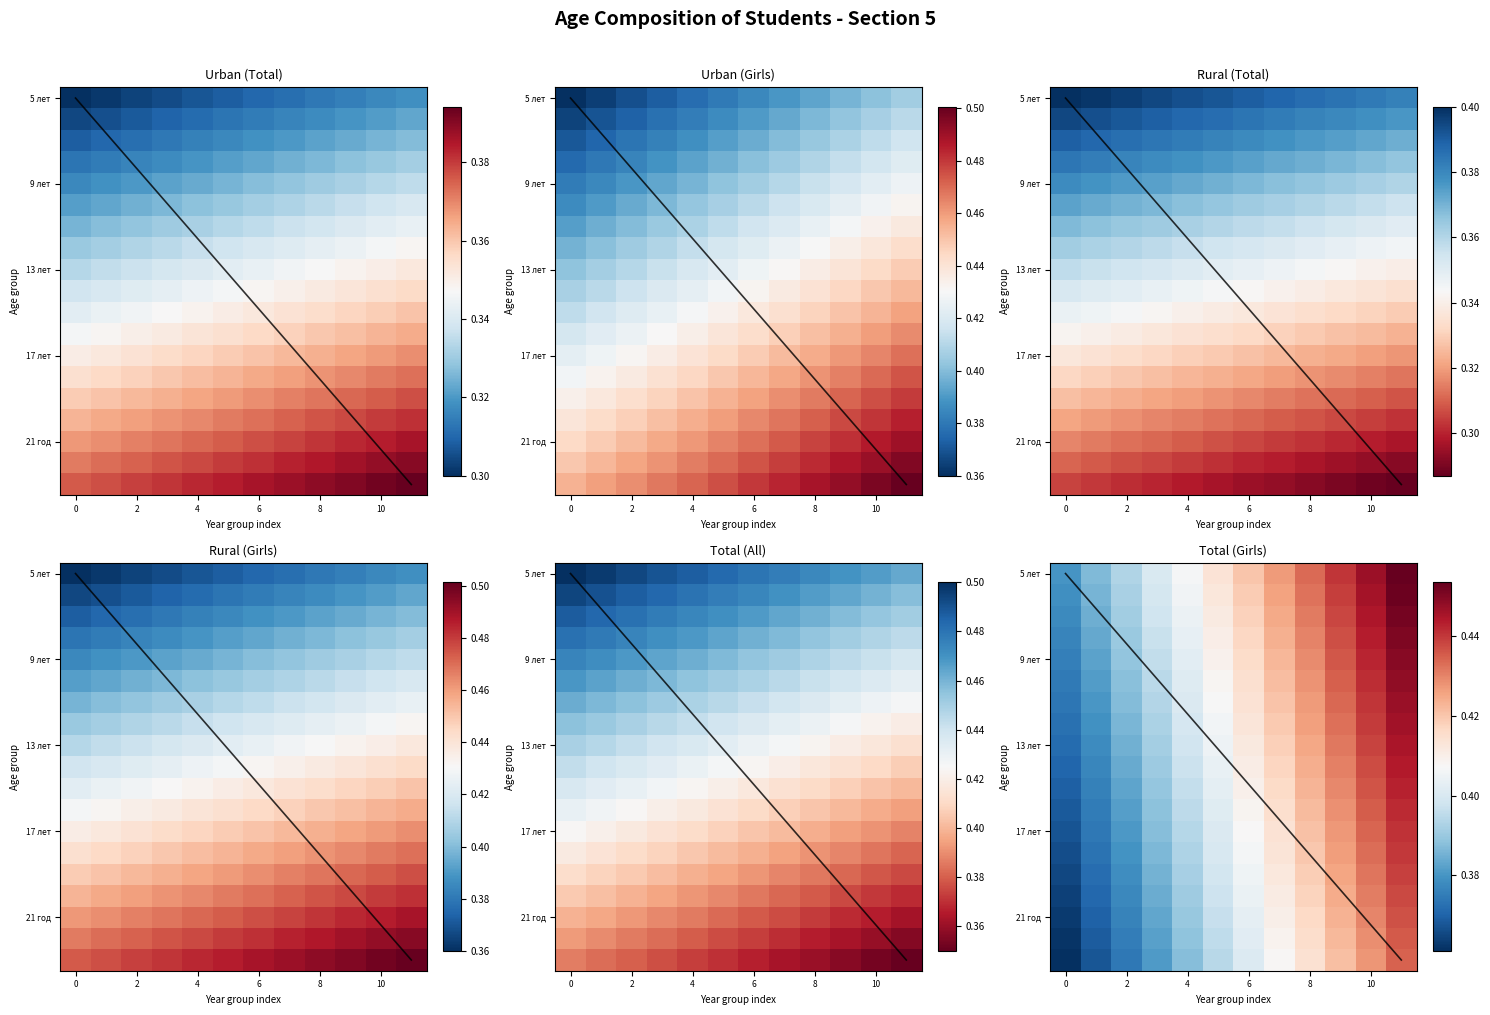

At which category is the sum across all series the highest?

11